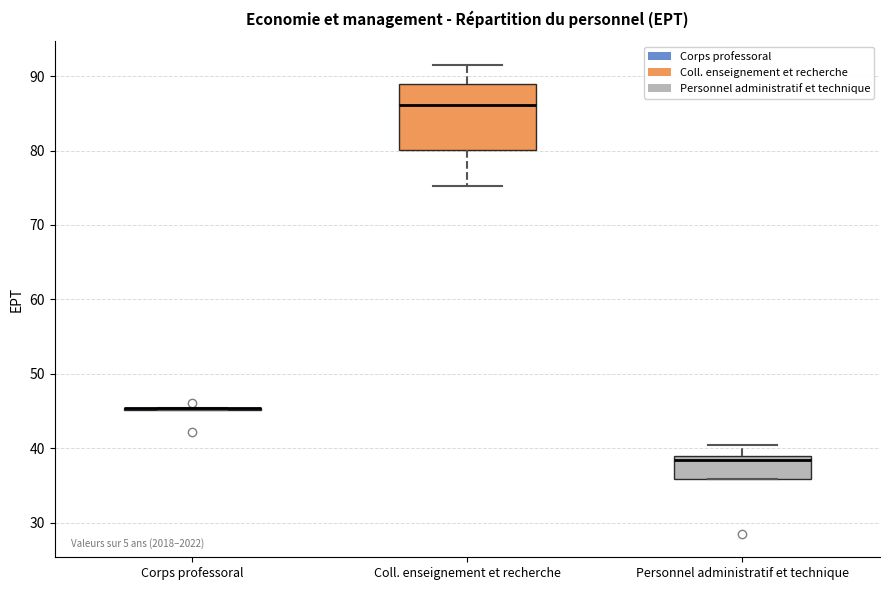

Where is the upper edge of the box for Coll. enseignement et recherche on the y-axis? The values are not printed on the chart, so give them approximately, as read against the axis.

89